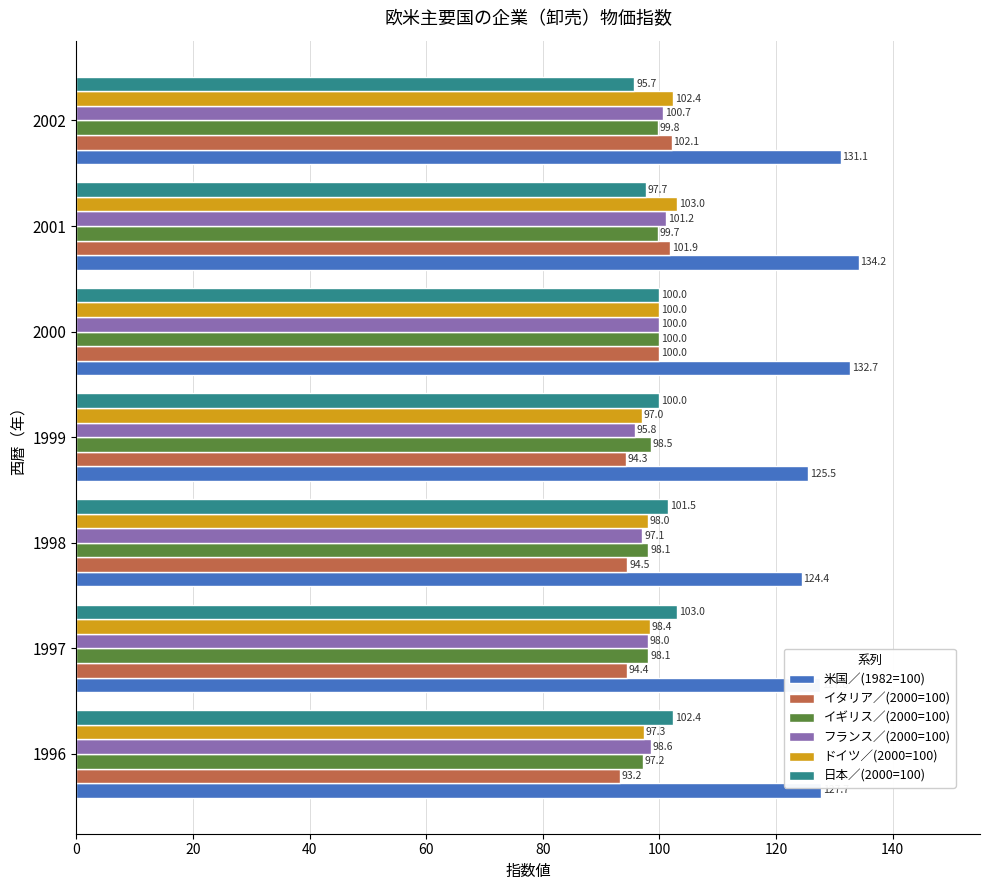

What are all the series names shown in the legend?

米国／(1982=100), イタリア／(2000=100), イギリス／(2000=100), フランス／(2000=100), ドイツ／(2000=100), 日本／(2000=100)